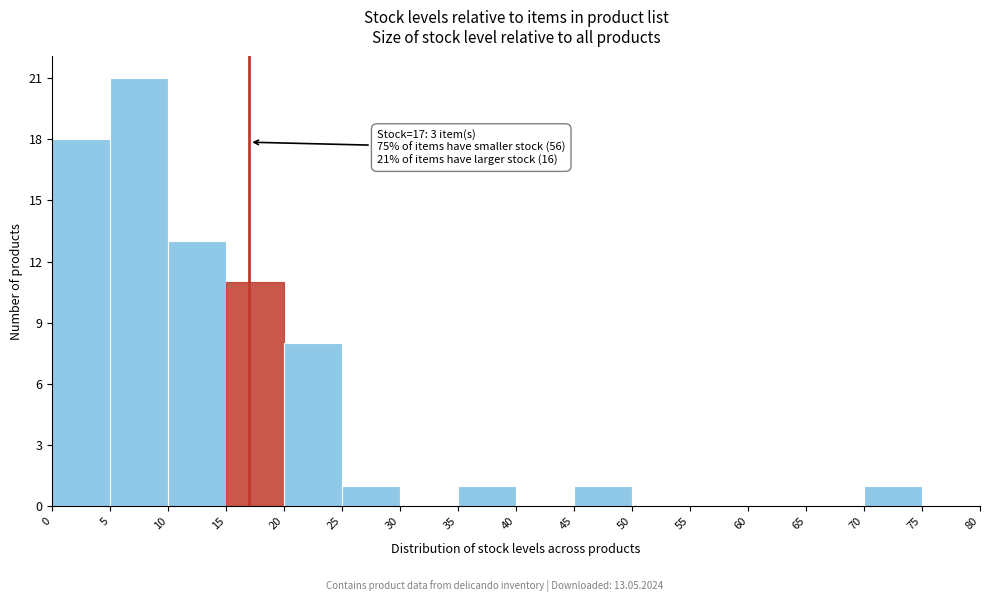

Which range on the x-axis has the tallest bar?

5 to 10